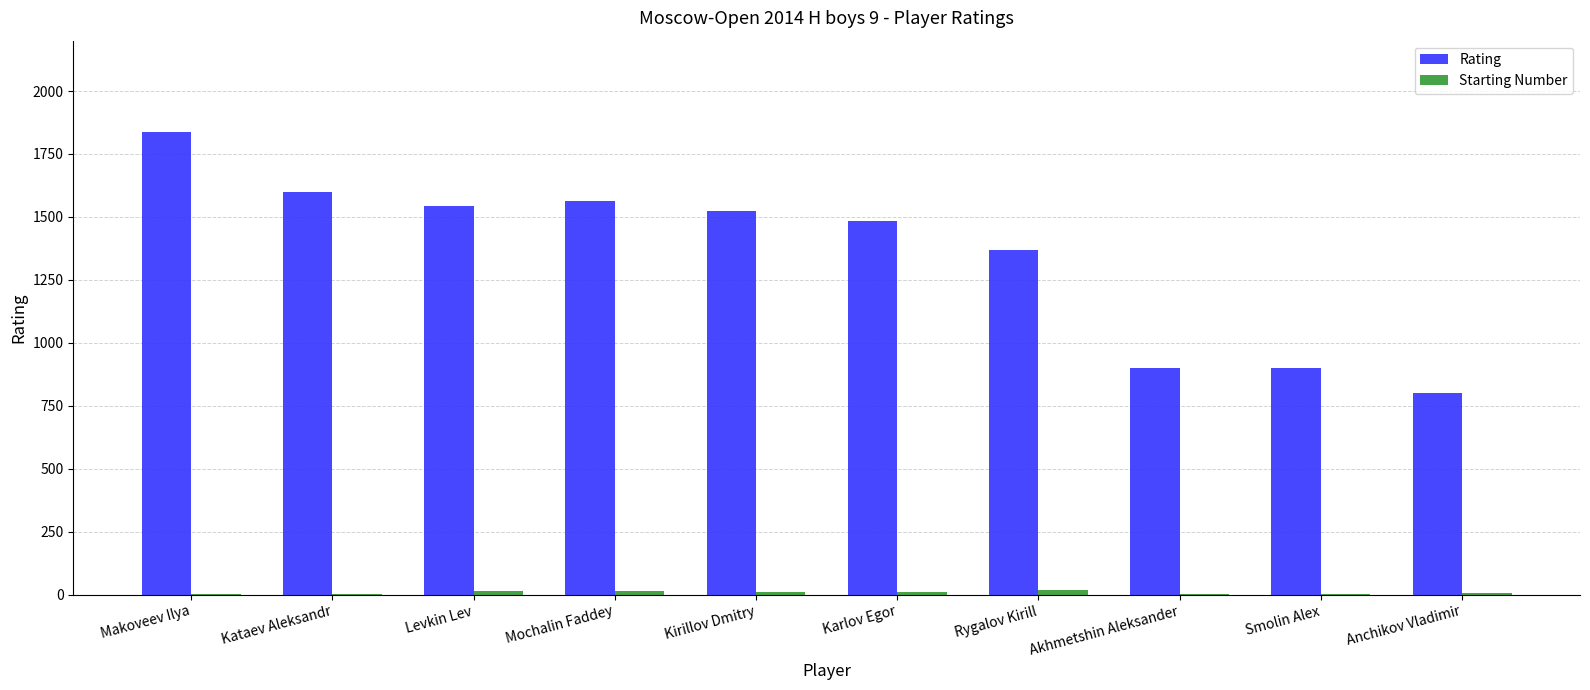

The Rating series shows 632 at Levkin Lev. True or false?

False